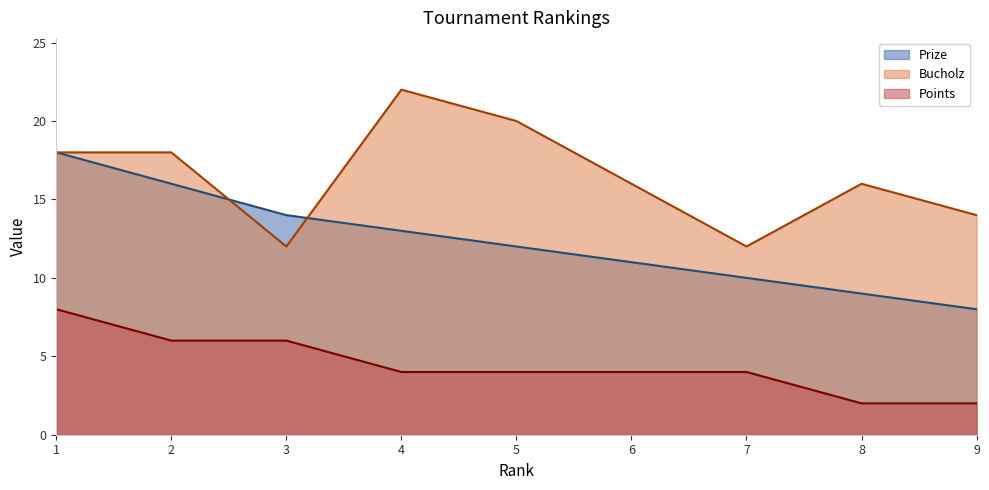

How many lines are shown in the chart?

3